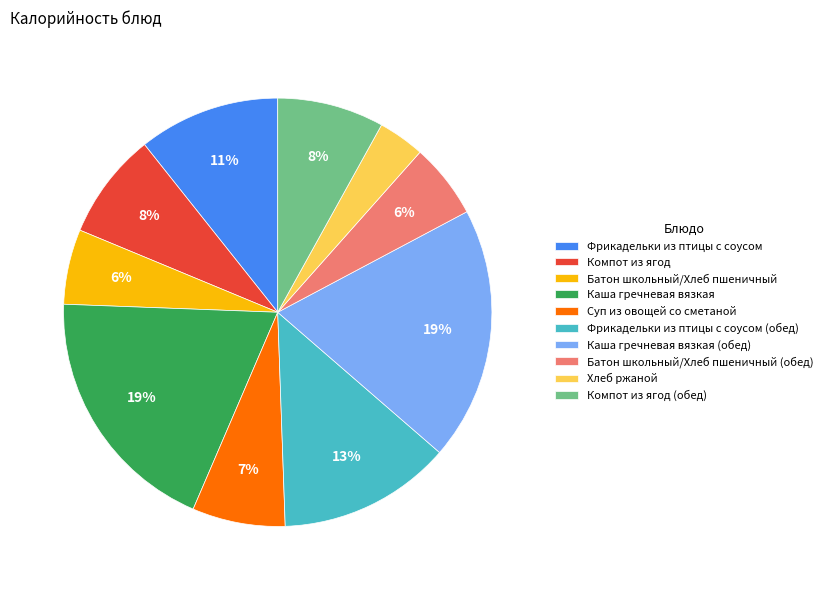

To the nearest percent, what is the combined percentage of Каша гречневая вязкая and Компот из ягод (обед)?

27%